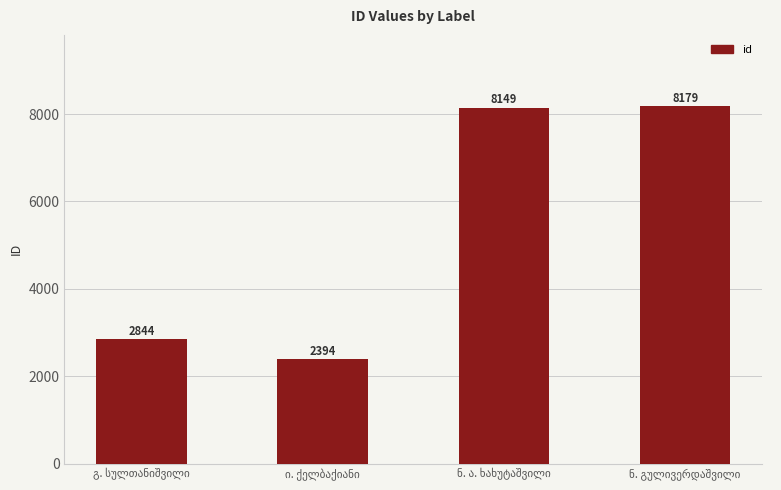

What is the maximum value shown in the chart?

8179